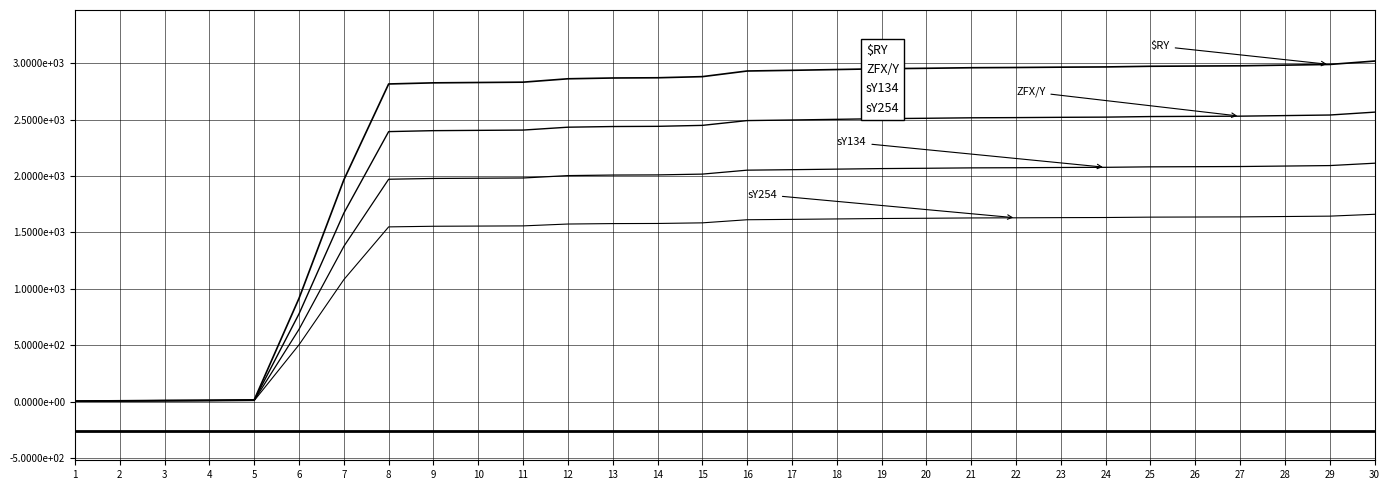

Does the chart display data point markers on the line(s)?

No